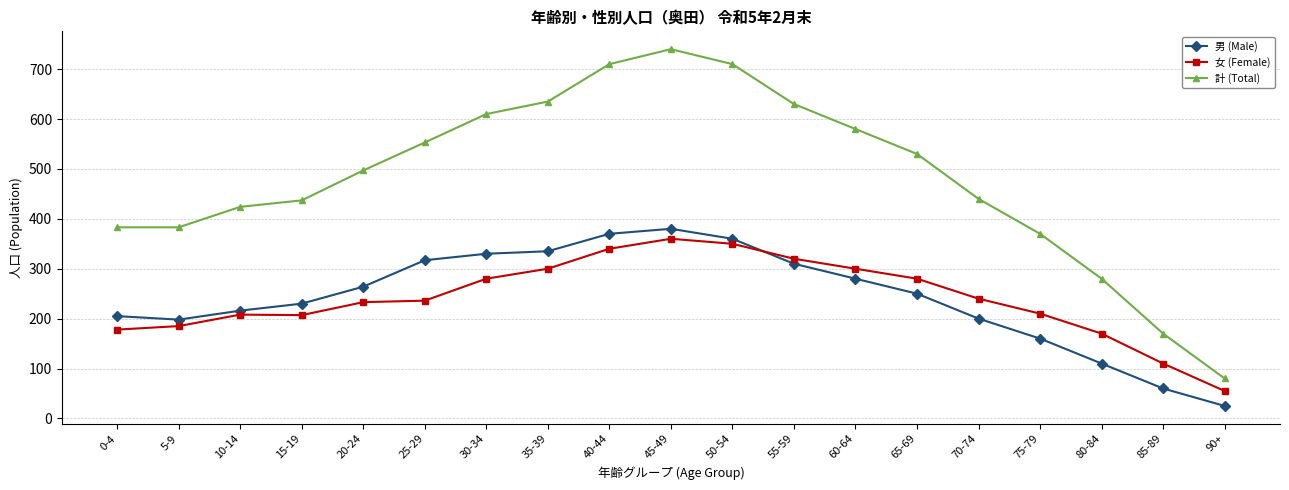

How many intersections are there between 女 (Female) and 男 (Male)?

1